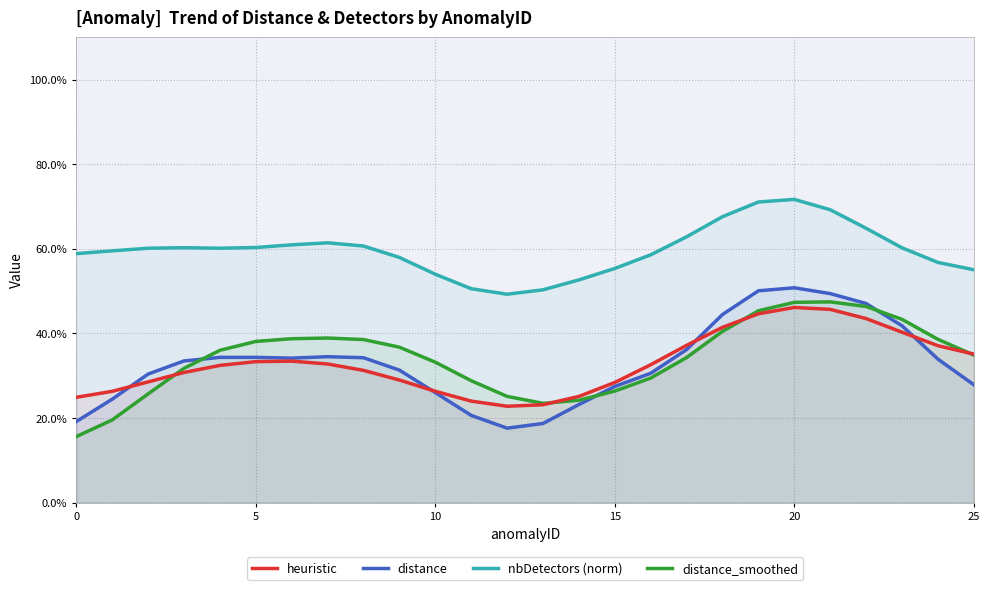

List the series in order of their peak value, lowest first.

heuristic, distance_smoothed, distance, nbDetectors (norm)